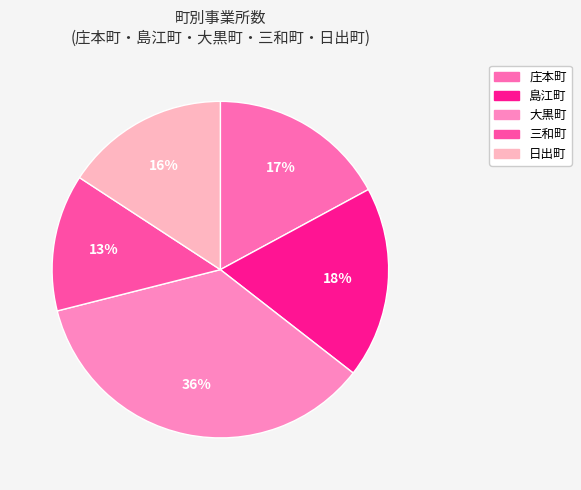

Rank the categories by value from highest to lowest.

大黒町, 島江町, 庄本町, 日出町, 三和町